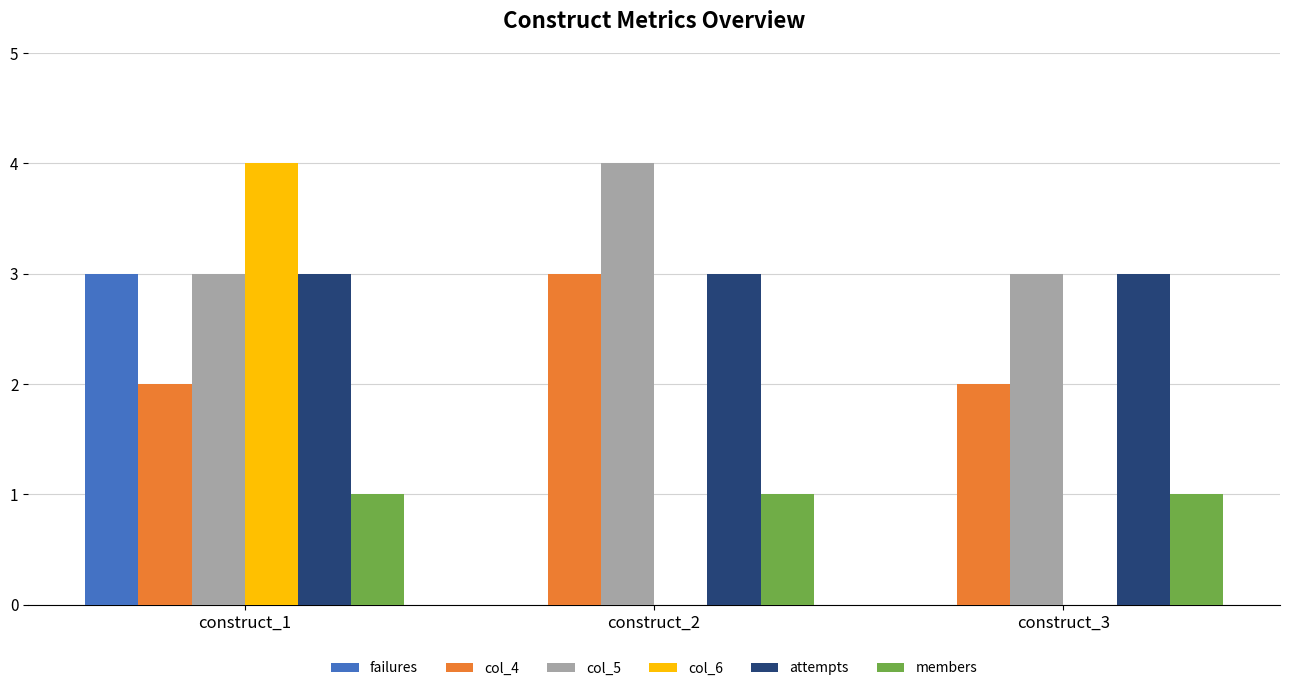

Which series has the widest spread of values?

col_6